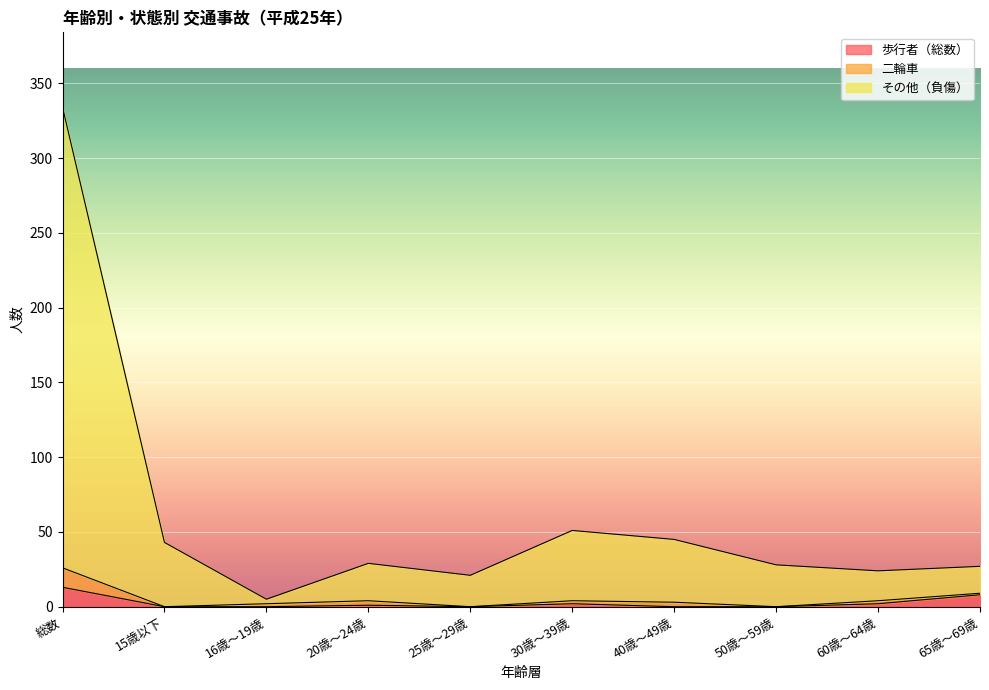

What is the average value of the 歩行者（総数） series?

3